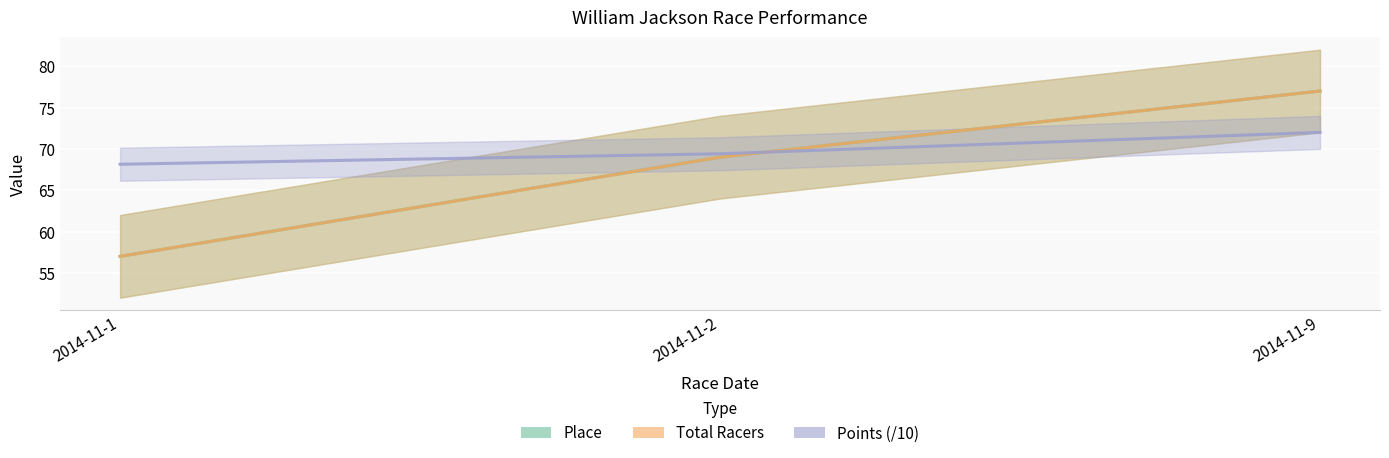

Where does the Total Racers series first go above 69?

2014-11-9